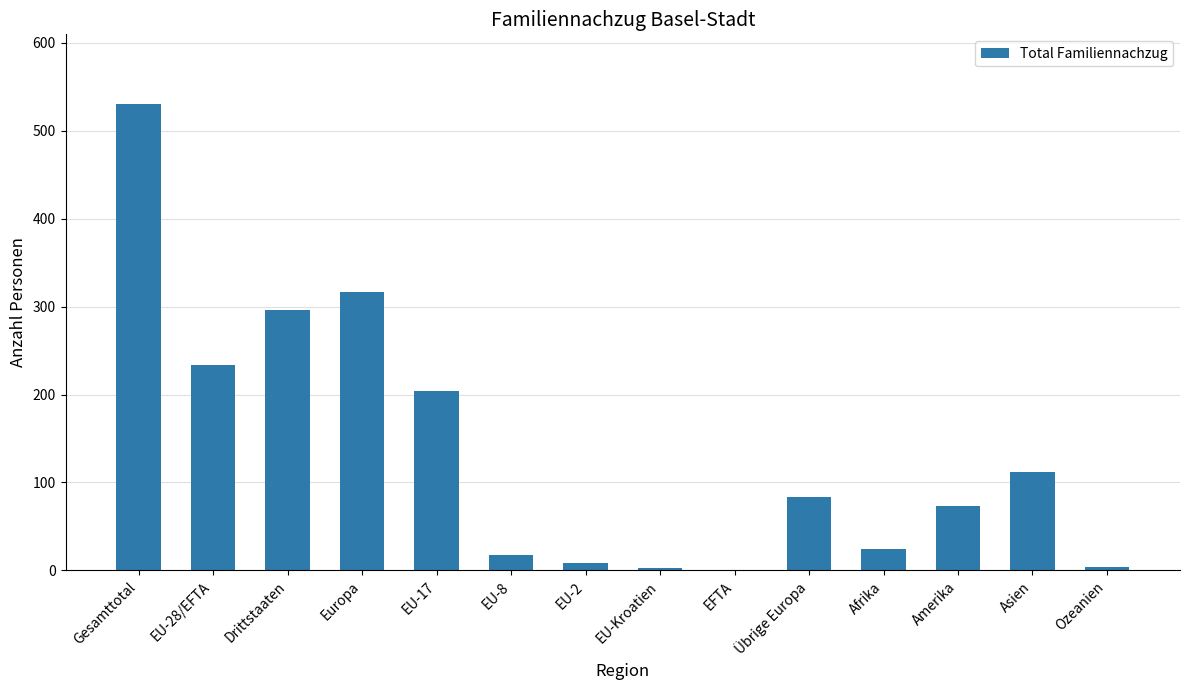

Which has a higher value, Gesamttotal or Drittstaaten?

Gesamttotal